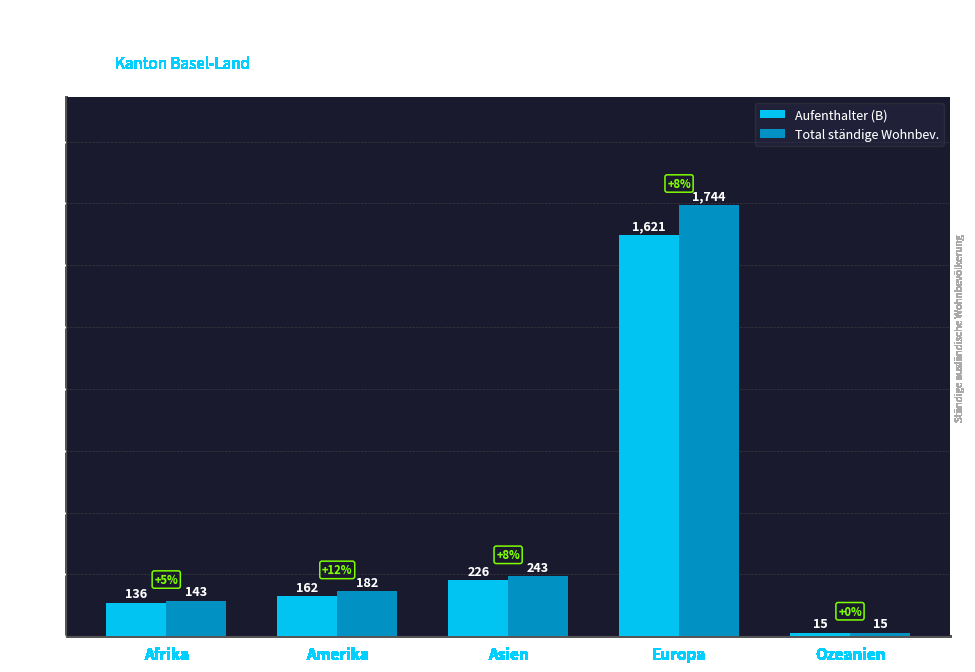

What is the label of the 3rd bar from the right?

Asien